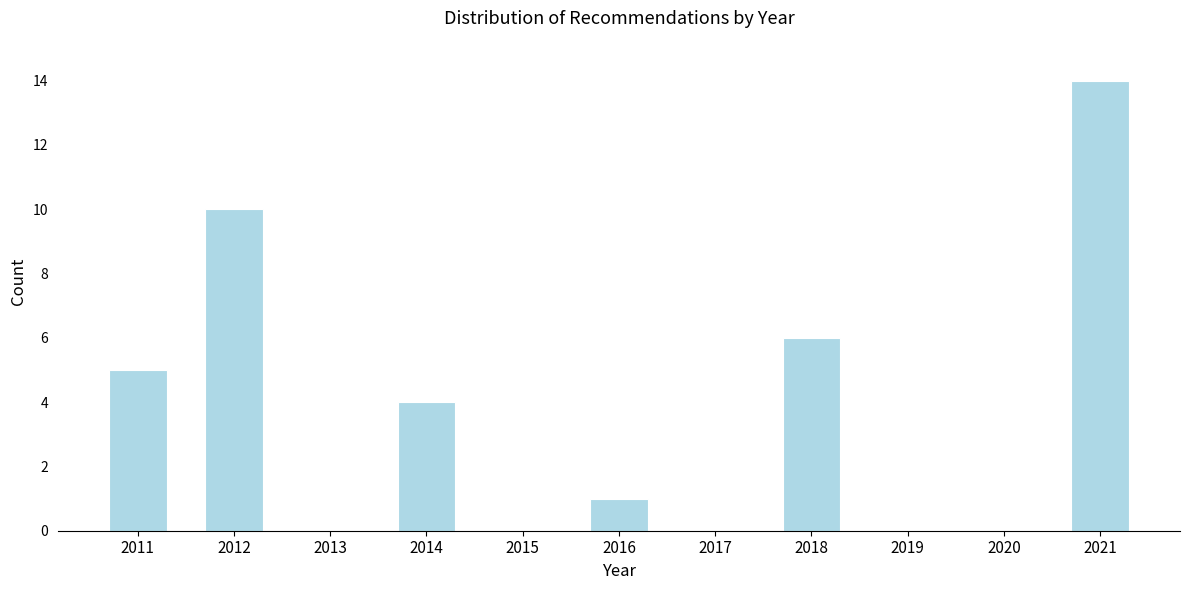

Reading left to right, extract all data points from this chart.

2011=5	2012=10	2013=0	2014=4	2015=0	2016=1	2017=0	2018=6	2019=0	2020=0	2021=14